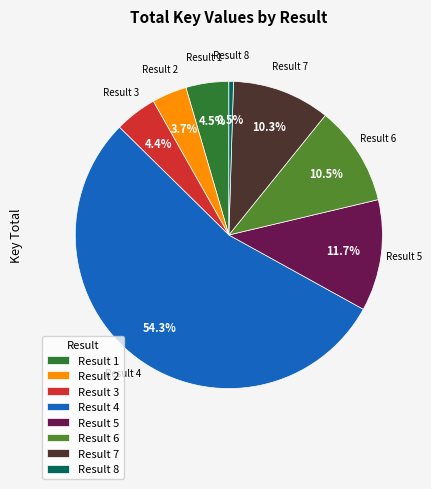

Between Result 5 and Result 4, which is larger?

Result 4